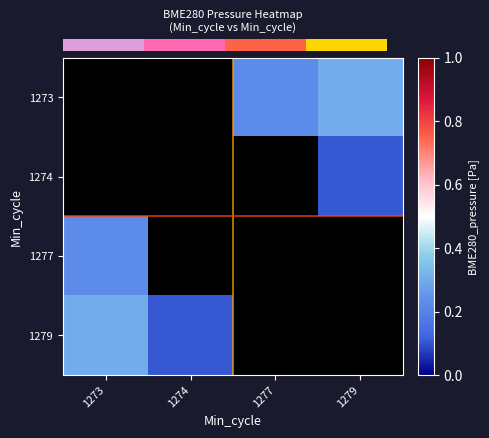

At which category does the chart reach its peak across all series?

1273